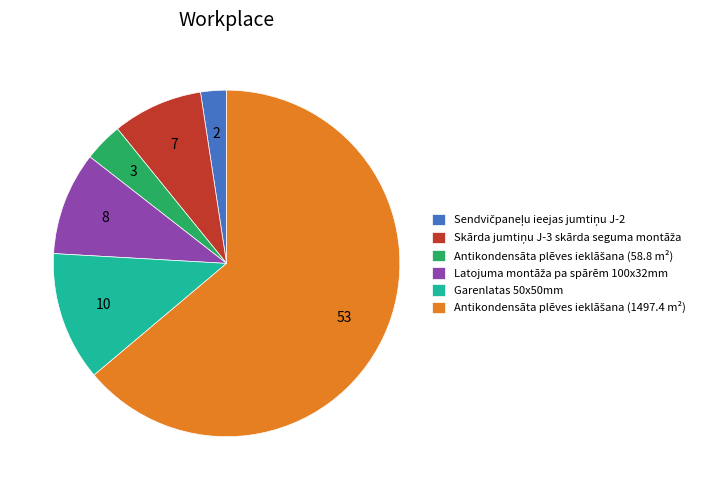

True or false: Garenlatas 50x50mm accounts for 12% of the total.

True